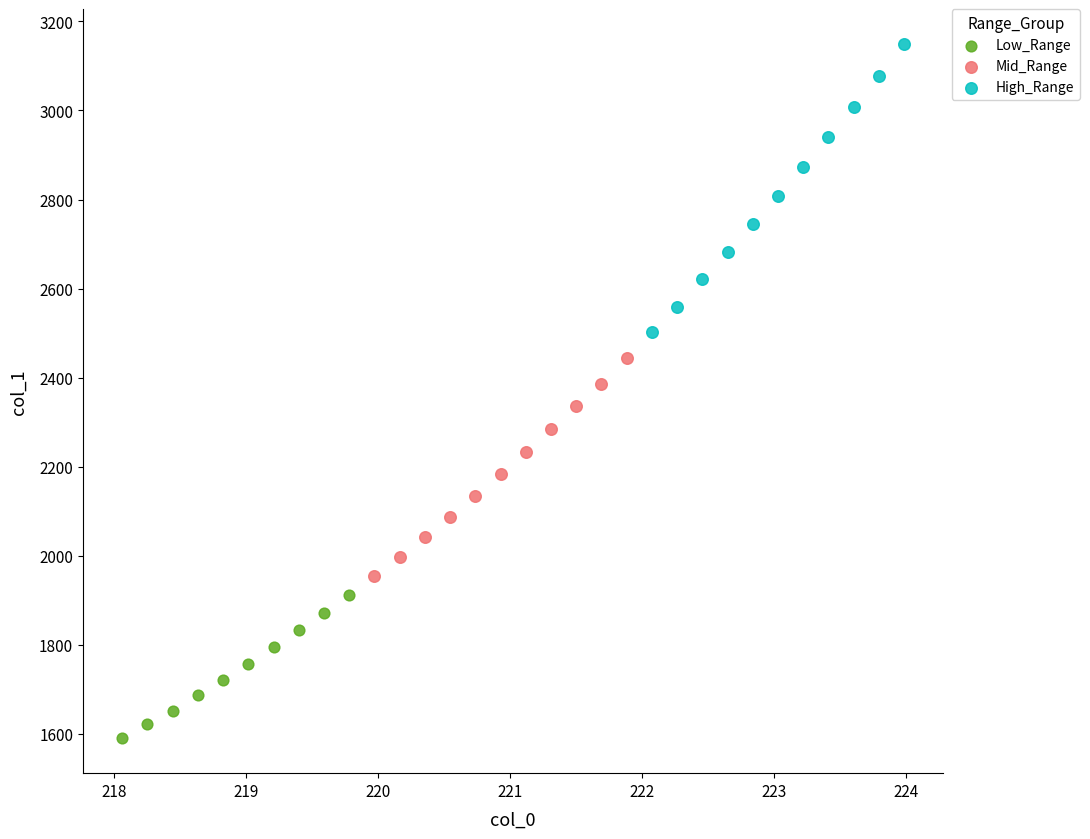

Which series has the widest spread of Y values?

High_Range